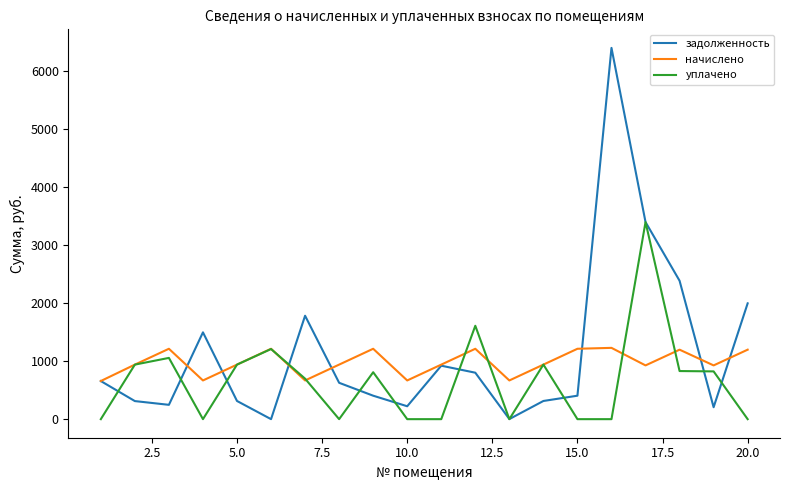

Which series has the widest spread of values?

задолженность